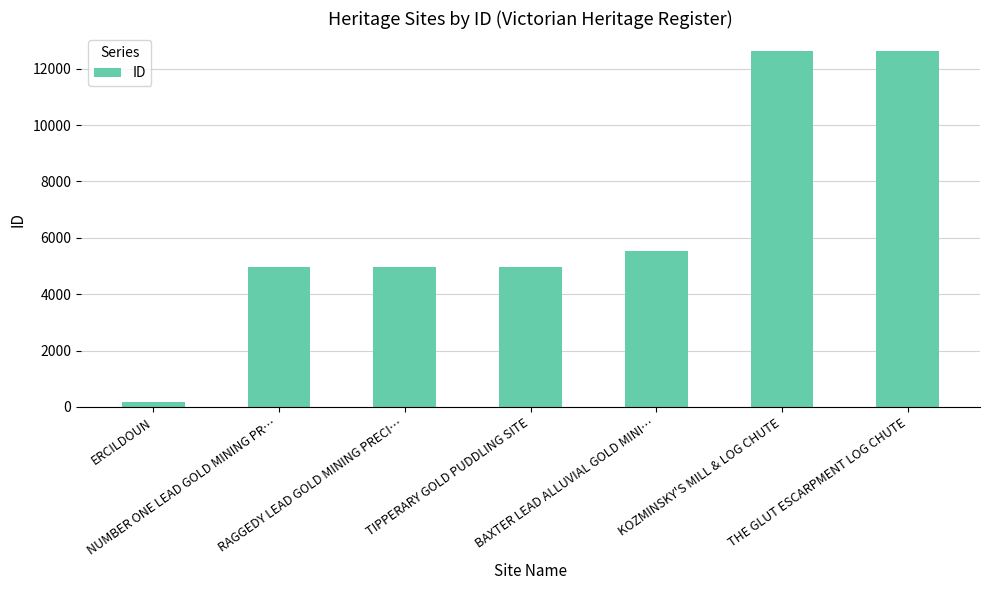

The chart shows a value of 16859 at THE GLUT ESCARPMENT LOG CHUTE. True or false?

False